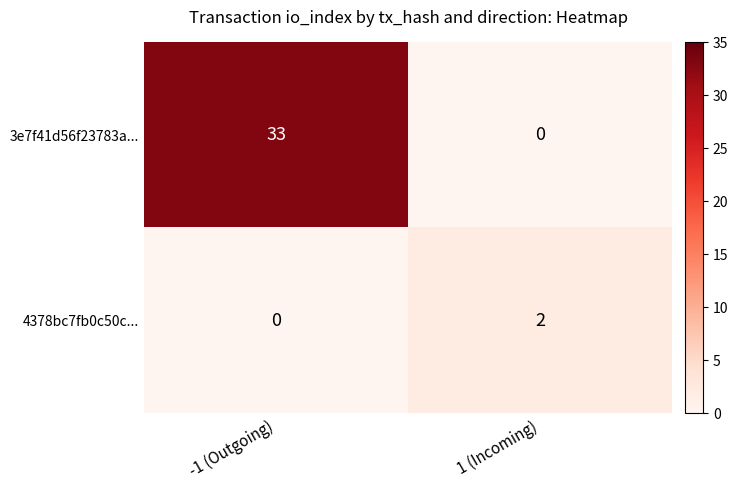

Reading left to right, list all the values displayed in this chart.

3e7f41d56f23783a...: 33	0
4378bc7fb0c50c...: 0	2